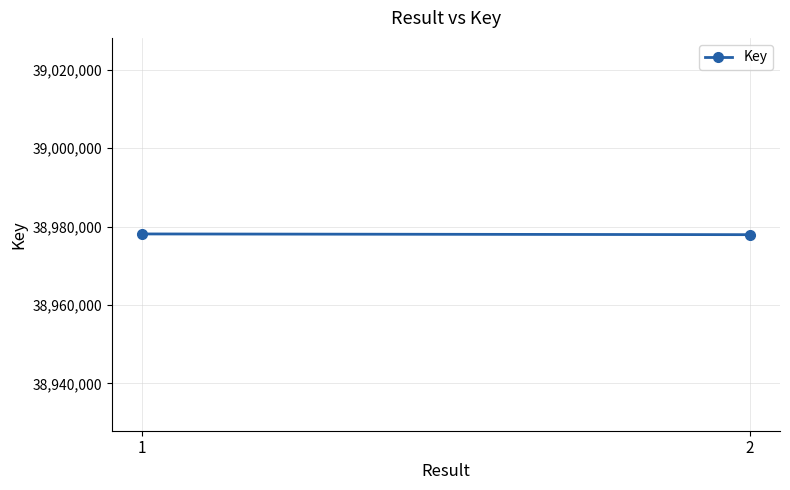

Reading right to left, list all the values displayed in this chart.

2=38977938	1=38978123